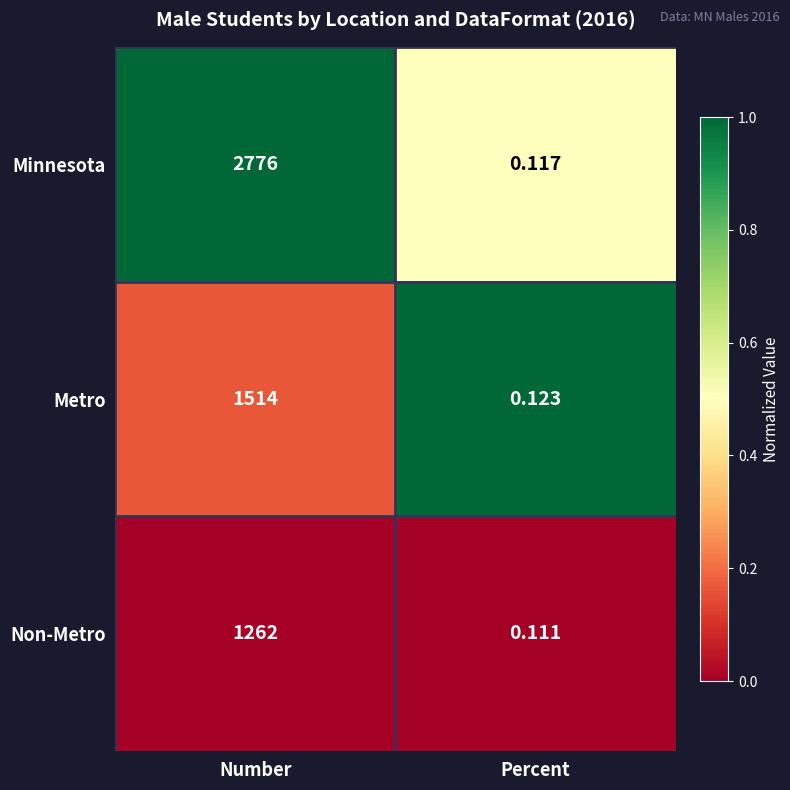

List the series in order of their peak value, highest first.

Minnesota, Metro, Non-Metro